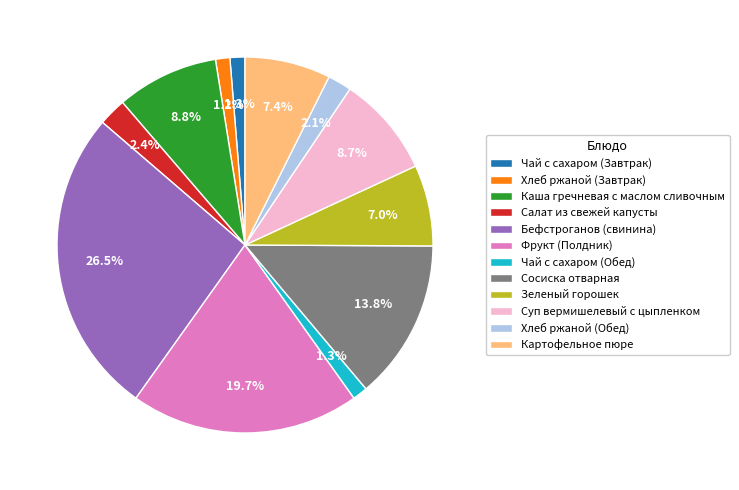

Combined, what portion of the pie is Картофельное пюре and Каша гречневая с маслом сливочным?

16.2%